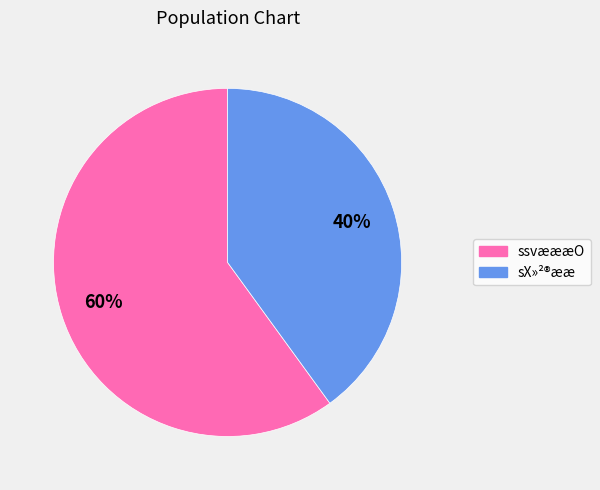

Does any single category account for the majority?

Yes